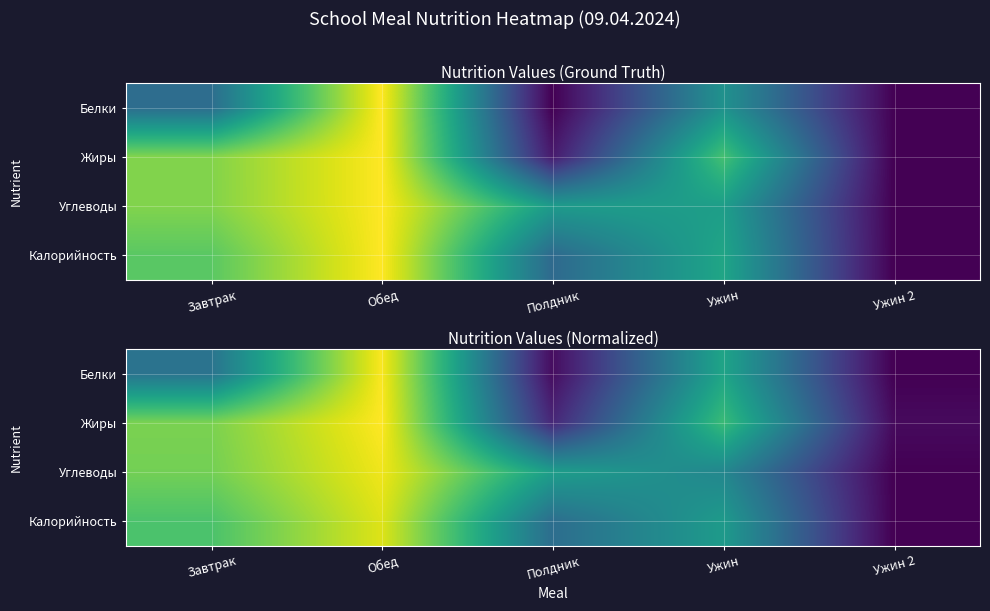

Rank the series by their maximum value, from highest to lowest.

Жиры, Белки, Углеводы, Калорийность